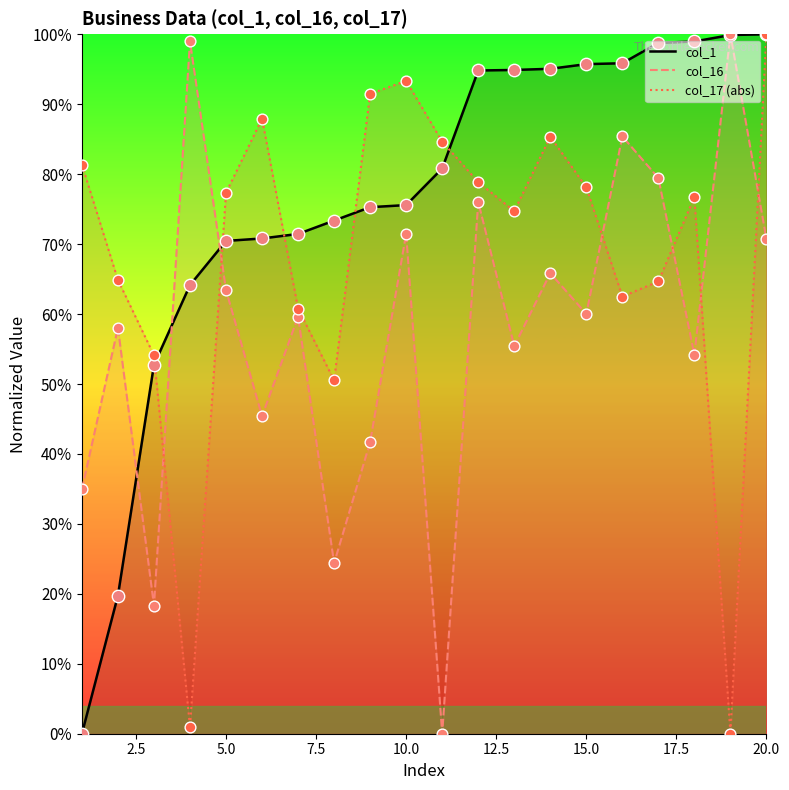

Which series reaches the maximum Y coordinate?

col_1